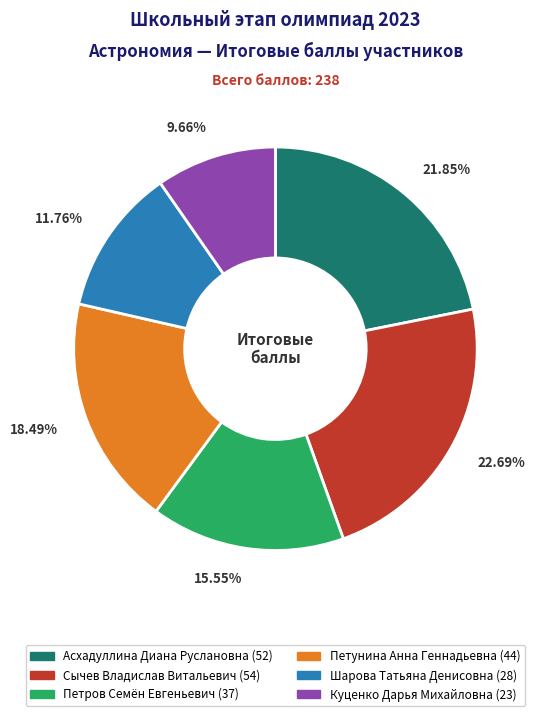

Rank the categories by value from highest to lowest.

Сычев Владислав Витальевич, Асхадуллина Диана Руслановна, Петунина Анна Геннадьевна, Петров Семён Евгеньевич, Шарова Татьяна Денисовна, Куценко Дарья Михайловна